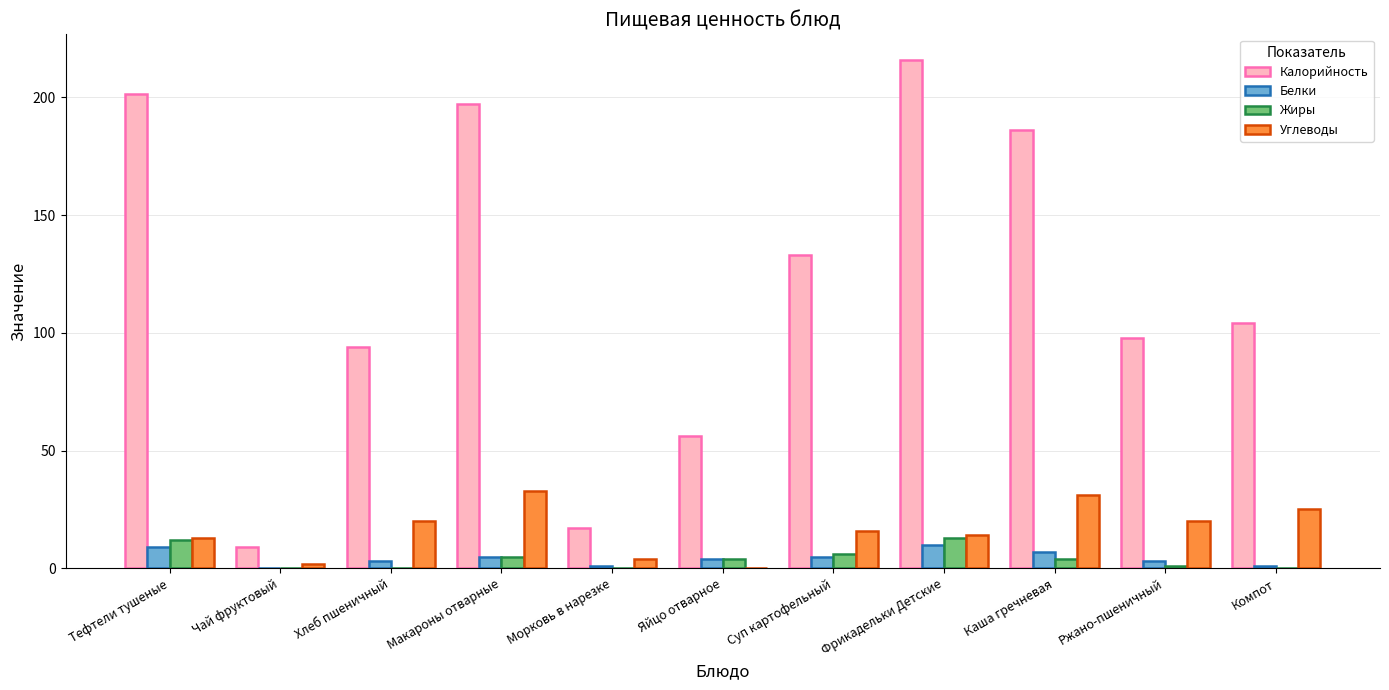

What is the total value across all series at Яйцо отварное?

64.0